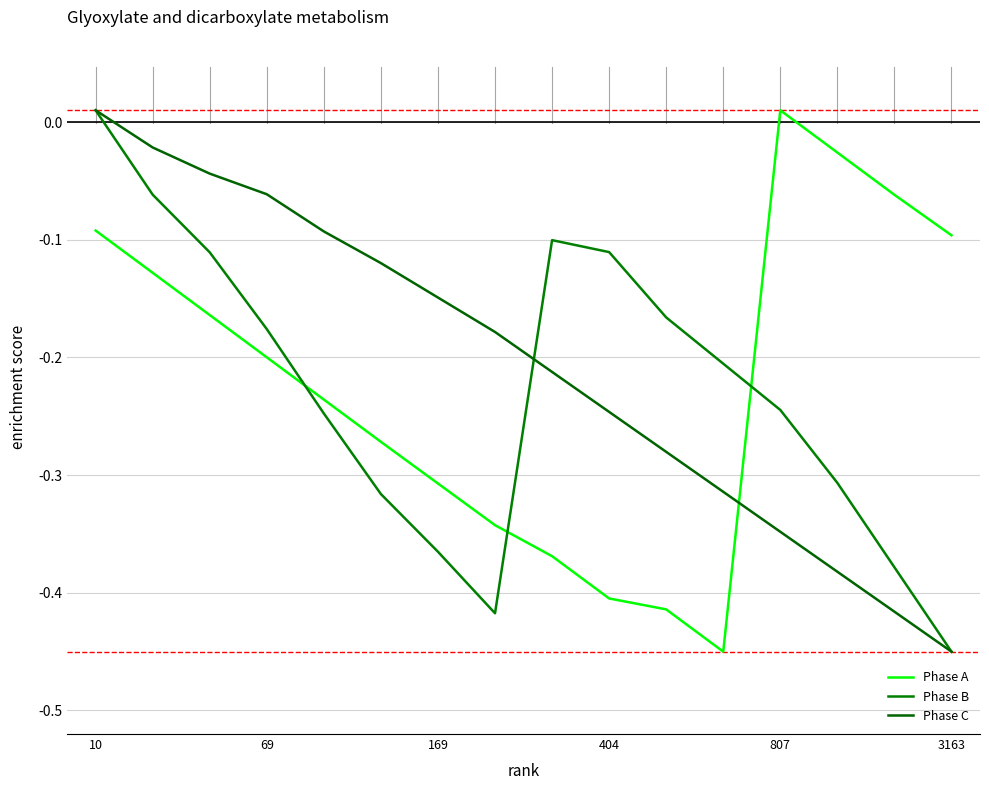

At which label does Phase A first exceed 0?

807